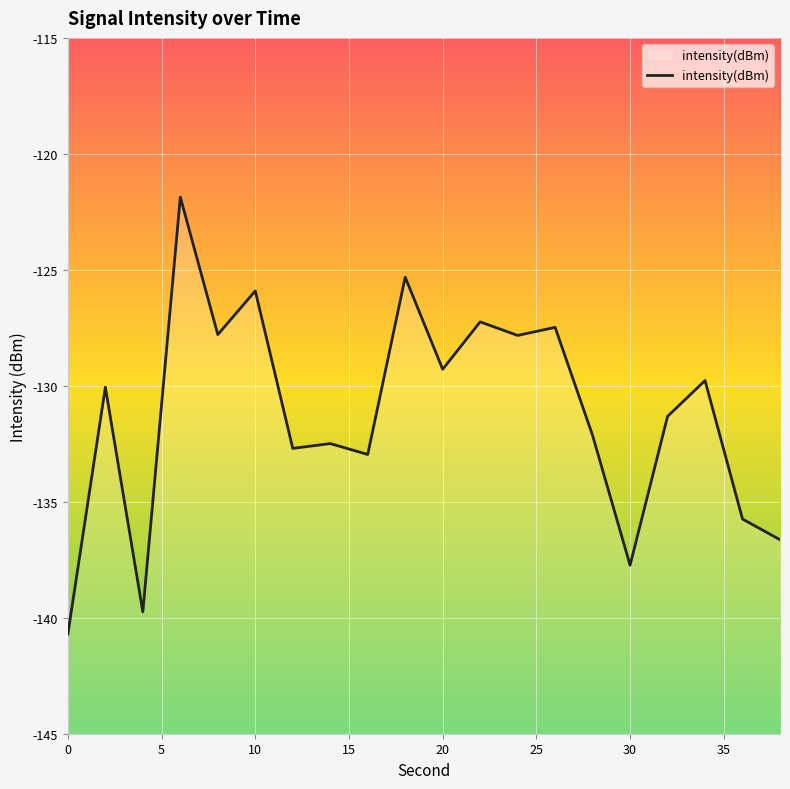

Is this an area chart (filled region under the line)?

No